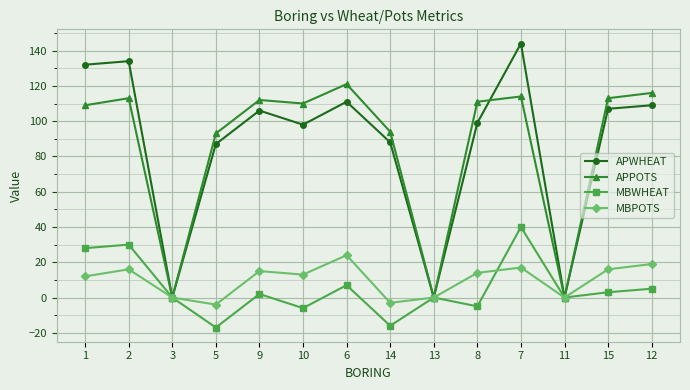

How many series are shown in this chart?

4